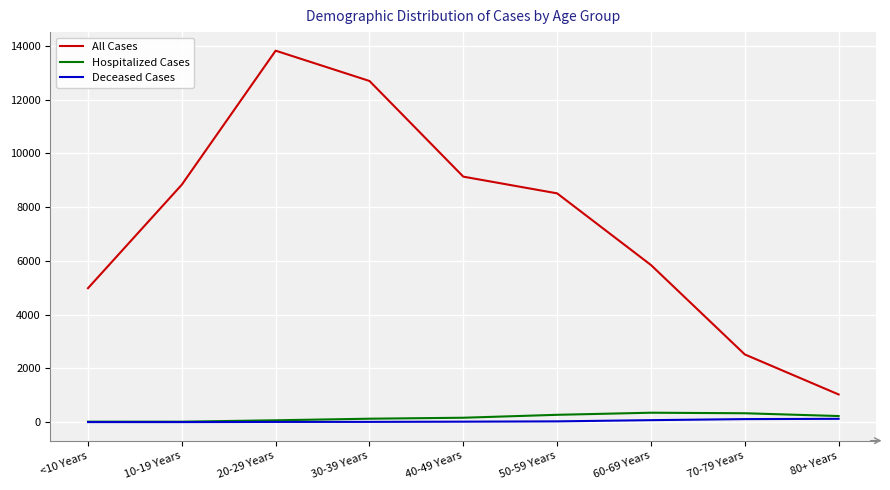

What is the maximum value shown in the chart?

13828